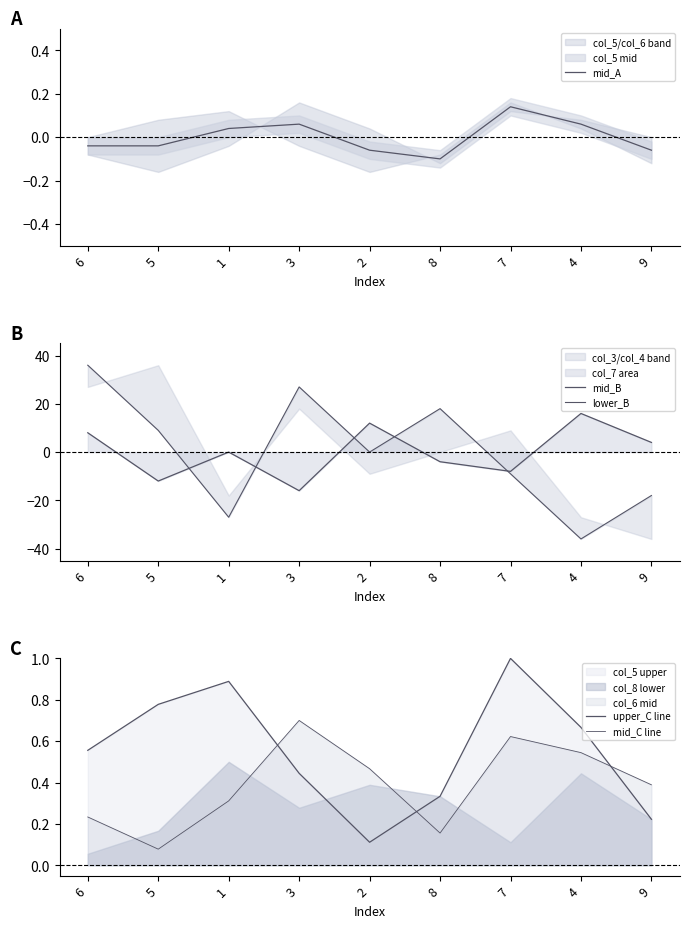

What is the maximum value shown in the chart?

36.0